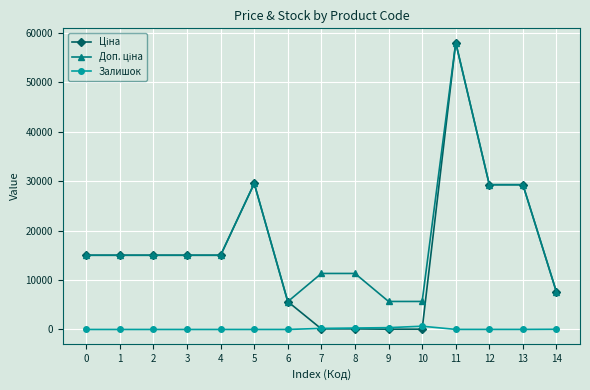

What is the spread (max minus min) of values at 0?

15019.2